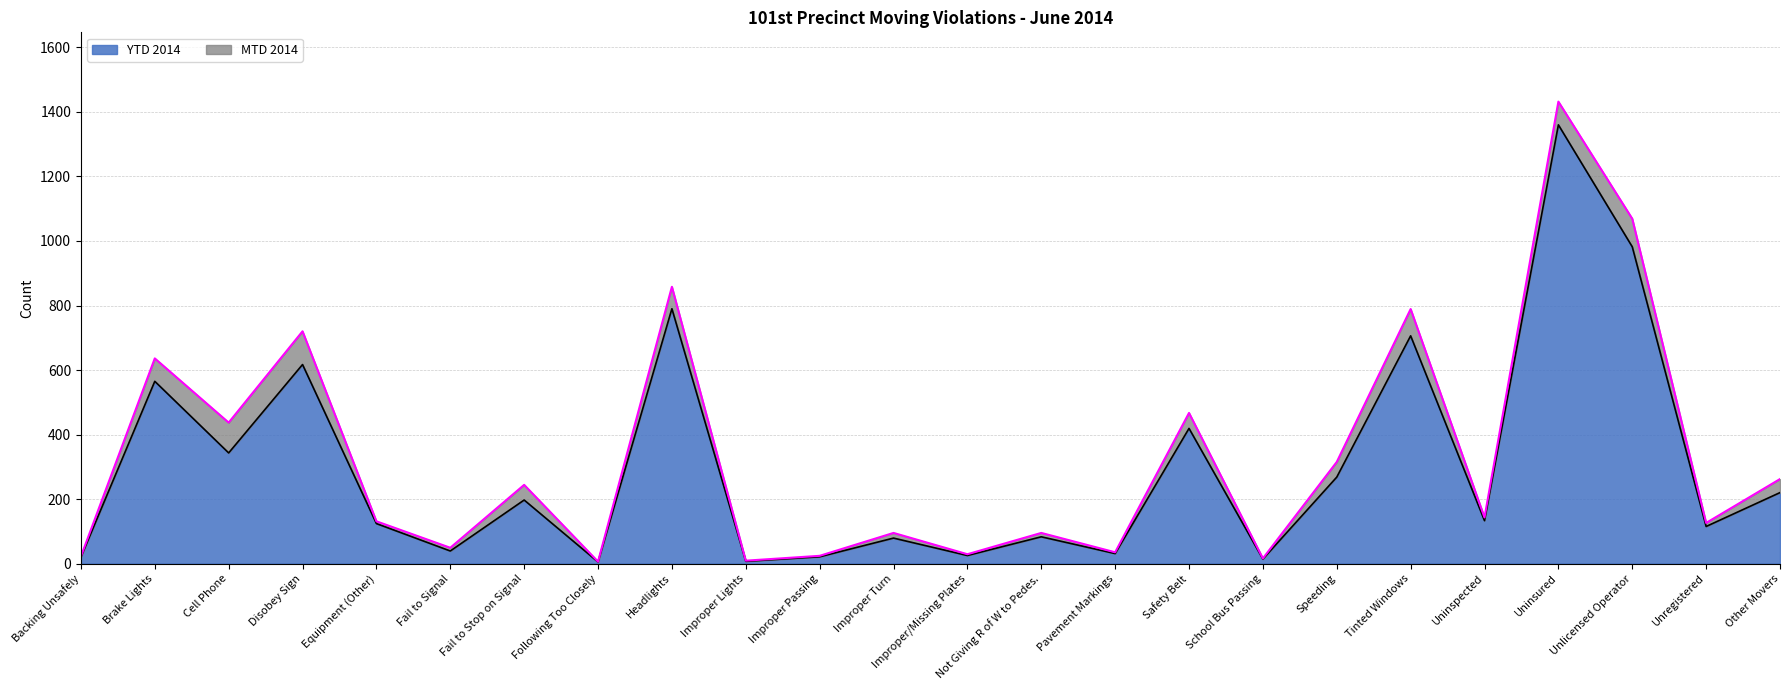

Does the chart display data point markers on the line(s)?

No